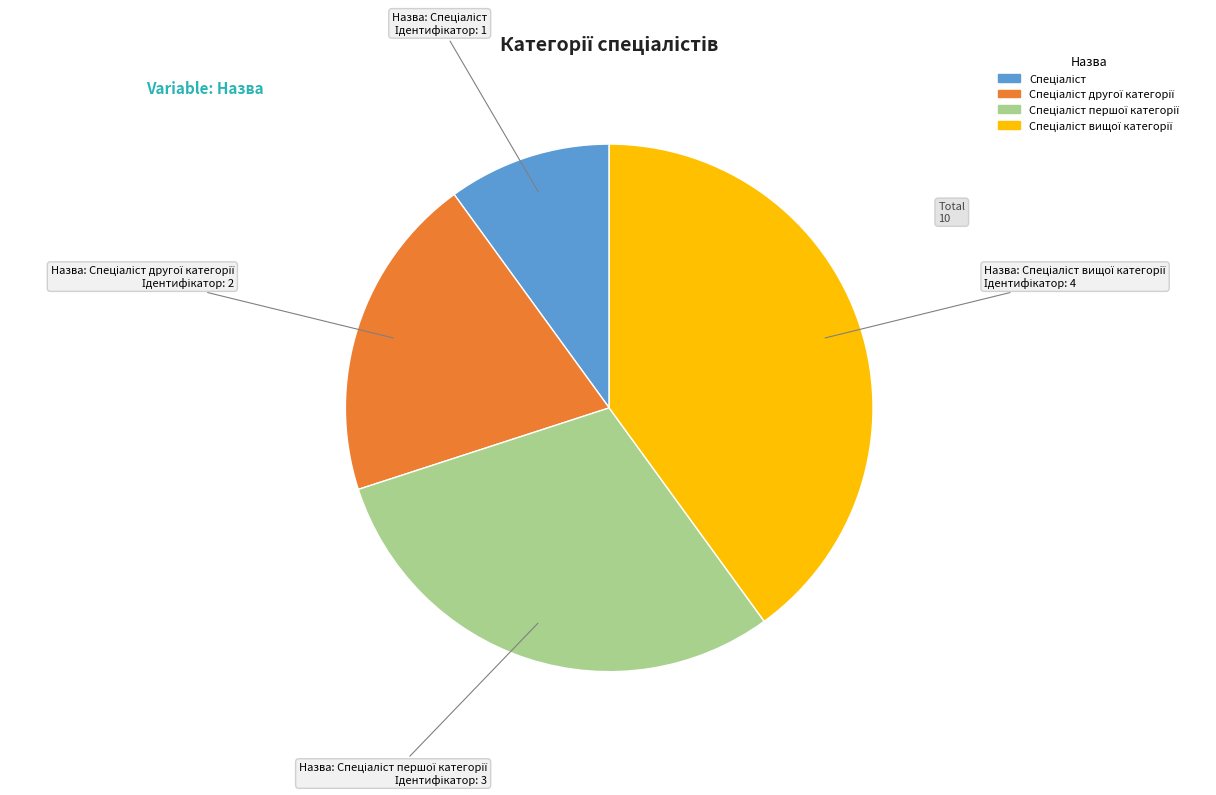

Does any single category account for the majority?

No